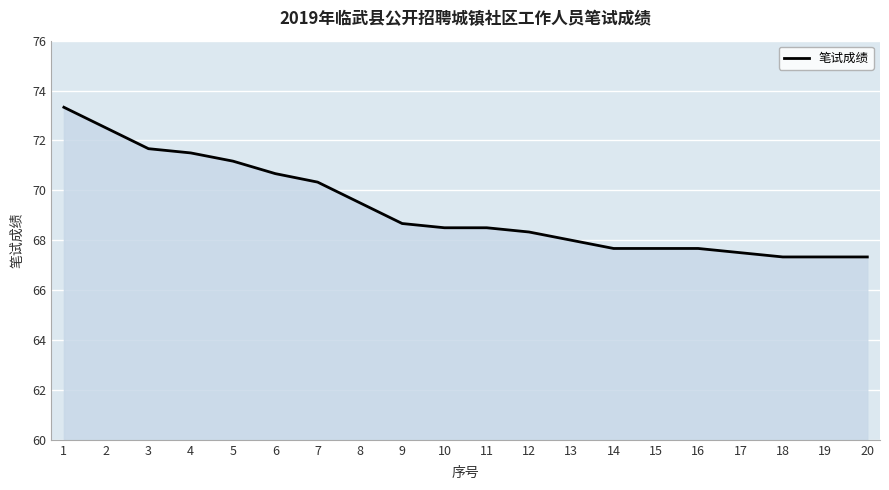

Reading right to left, list all the values displayed in this chart.

67.3	67.3	67.3	67.5	67.7	67.7	67.7	68.0	68.3	68.5	68.5	68.7	69.5	70.3	70.7	71.2	71.5	71.7	72.5	73.3